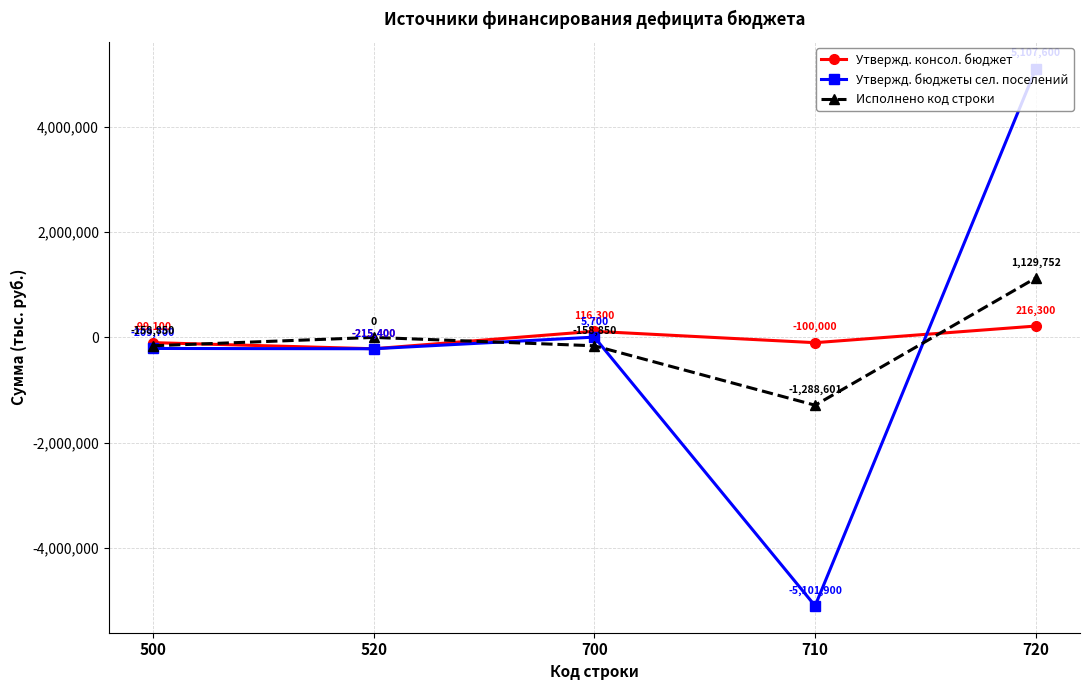

How many data points does each series have?

5